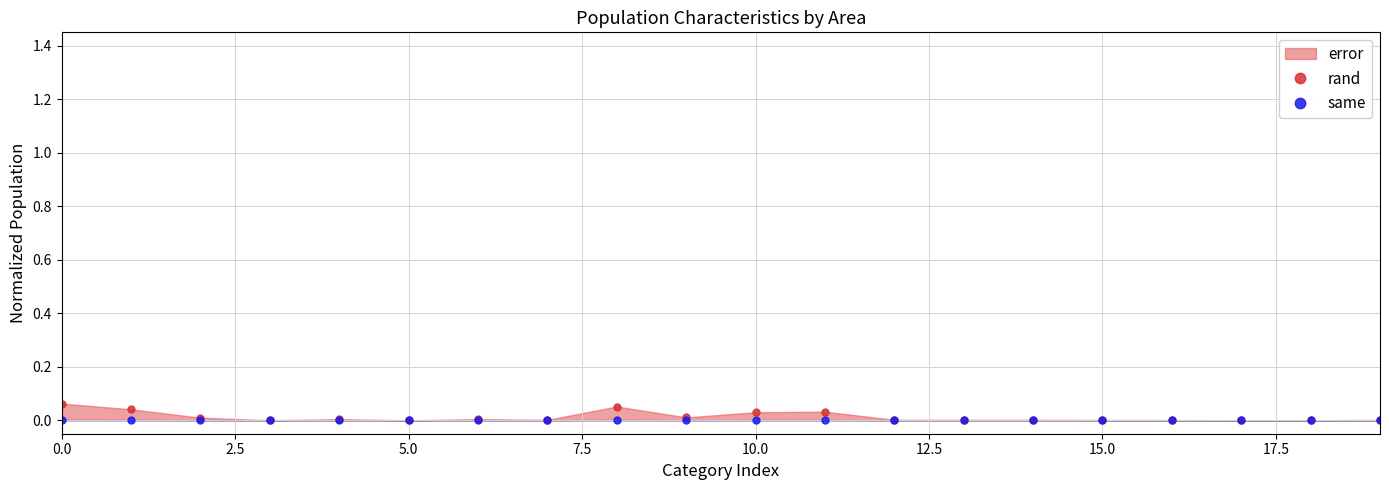

At 10, list the series in order from largest to smallest.

rand, same